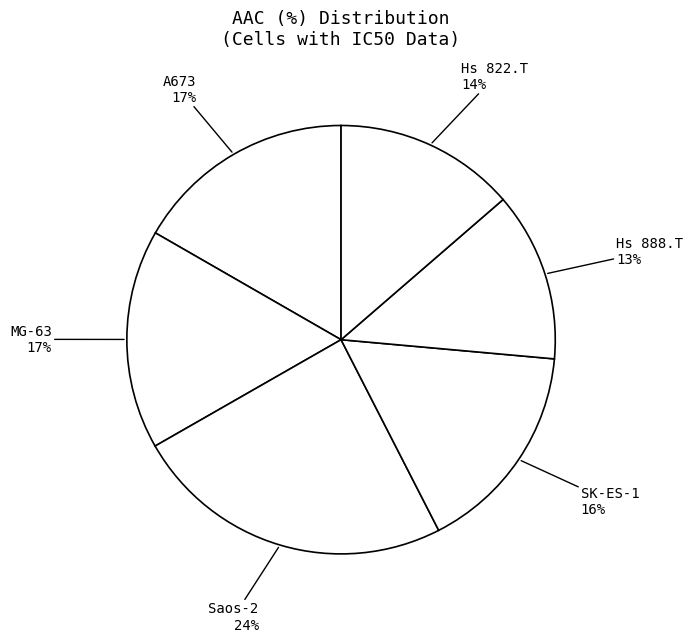

Does any single category account for the majority?

No